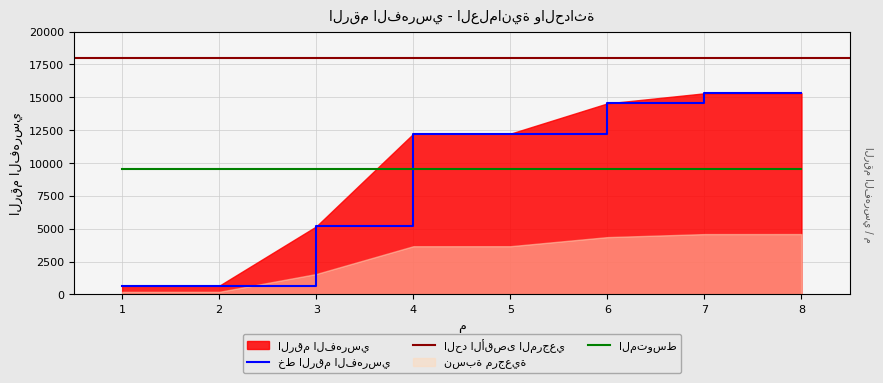

What is the difference between the second highest and second lowest values?

14640